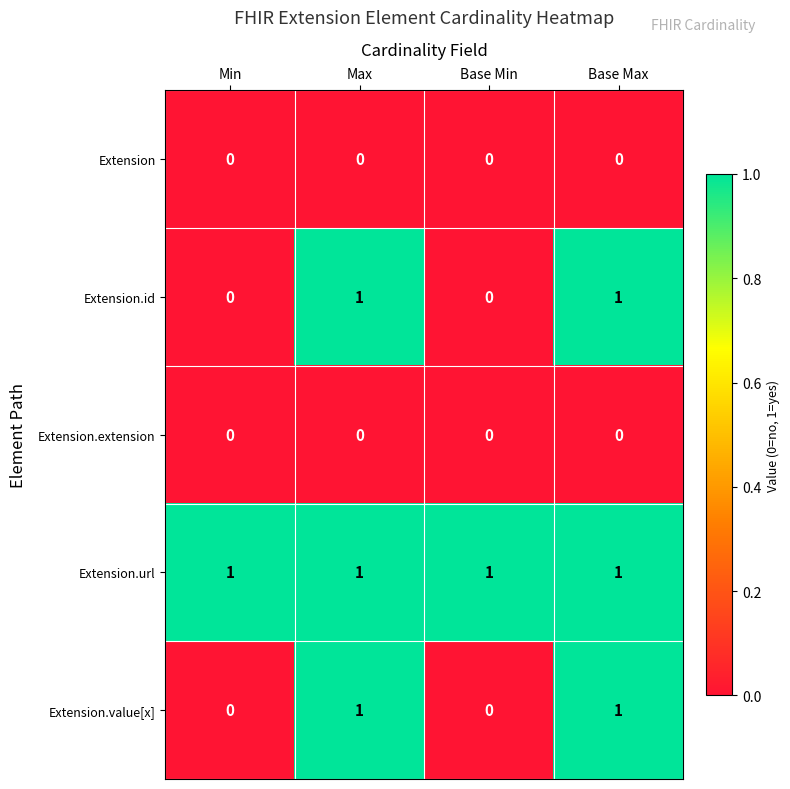

The Extension.id series shows 1 at Min. True or false?

False